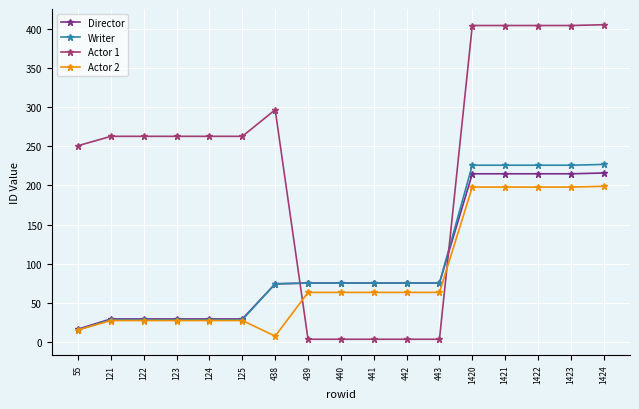

How many data points in Actor 1 are less than 263?

6